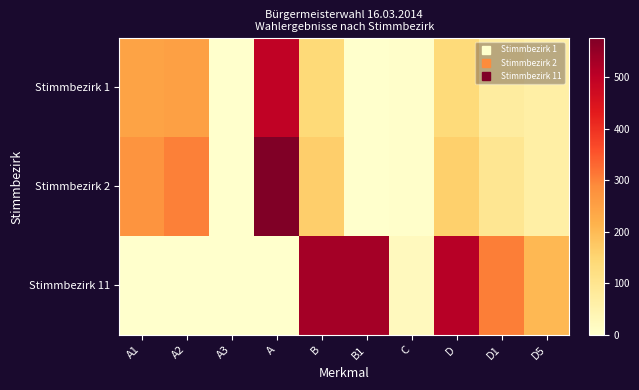

What is the difference between the highest and lowest values at C?

20